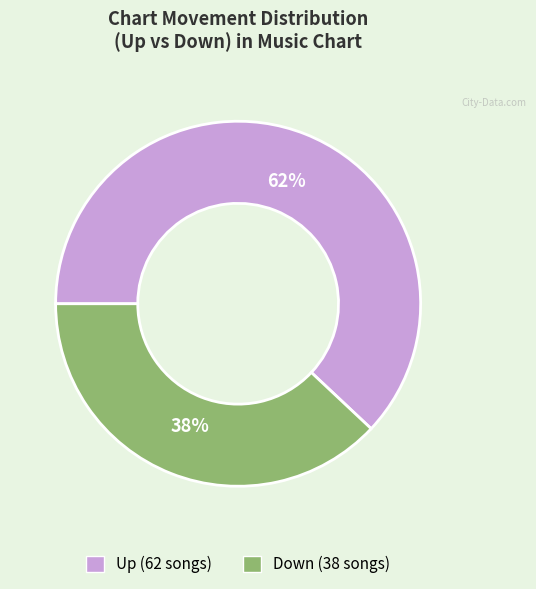

To the nearest percent, what is the difference between the largest and smallest slice percentages?

24%